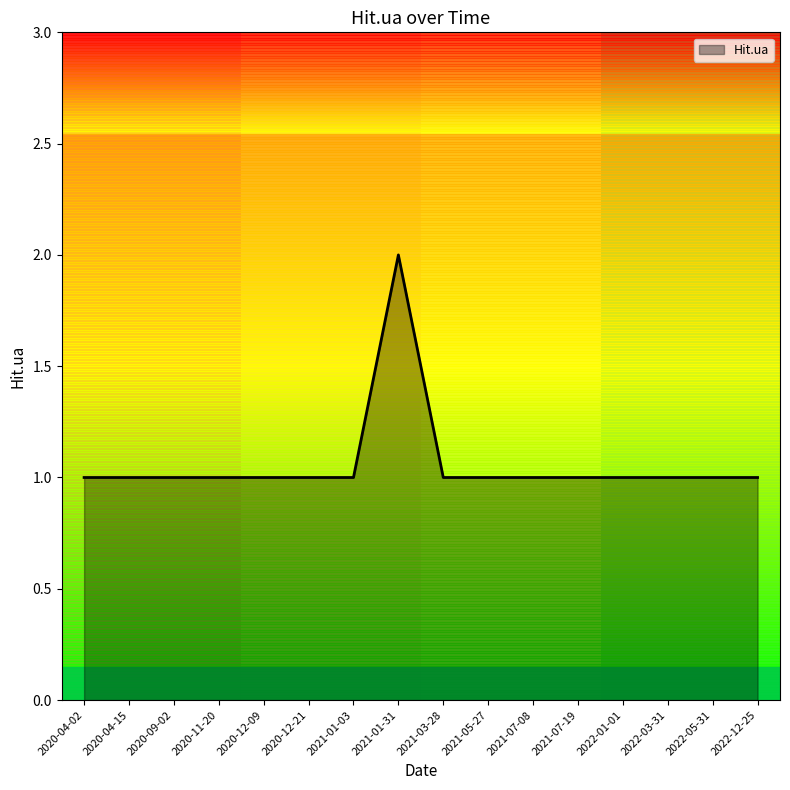

Reading left to right, transcribe all the data shown in this chart.

2020-04-02=1	2020-04-15=1	2020-09-02=1	2020-11-20=1	2020-12-09=1	2020-12-21=1	2021-01-03=1	2021-01-31=2	2021-03-28=1	2021-05-27=1	2021-07-08=1	2021-07-19=1	2022-01-01=1	2022-03-31=1	2022-05-31=1	2022-12-25=1